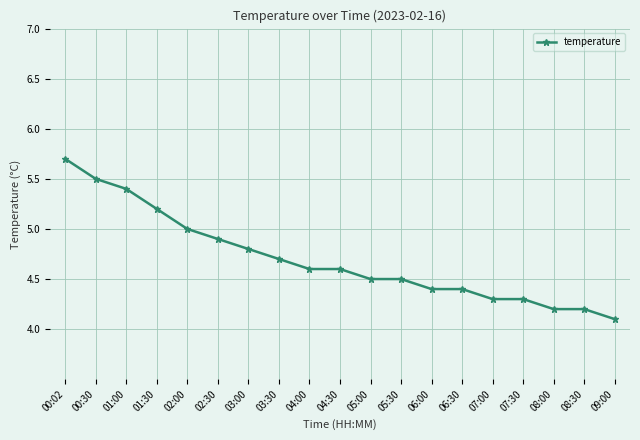

True or false: the data shows 5.2 at 01:30.

True